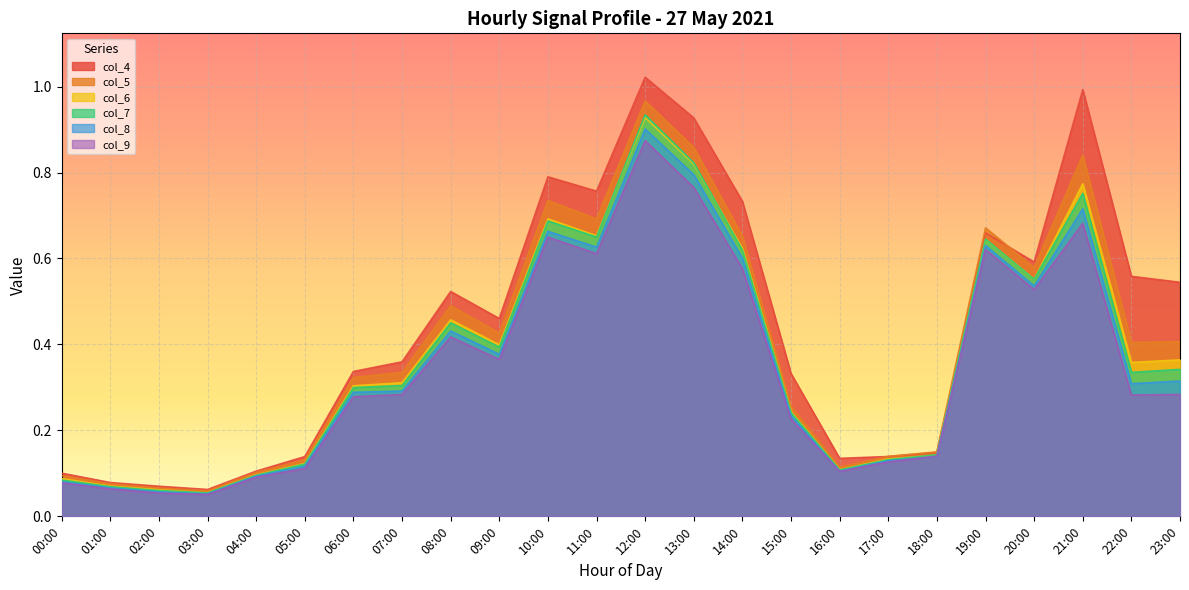

Which series changed the most between 13:00 and 15:00?

col_5